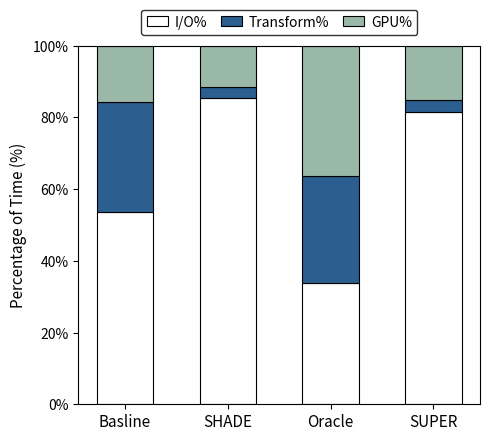

How many data points in I/O% are above 81?

2